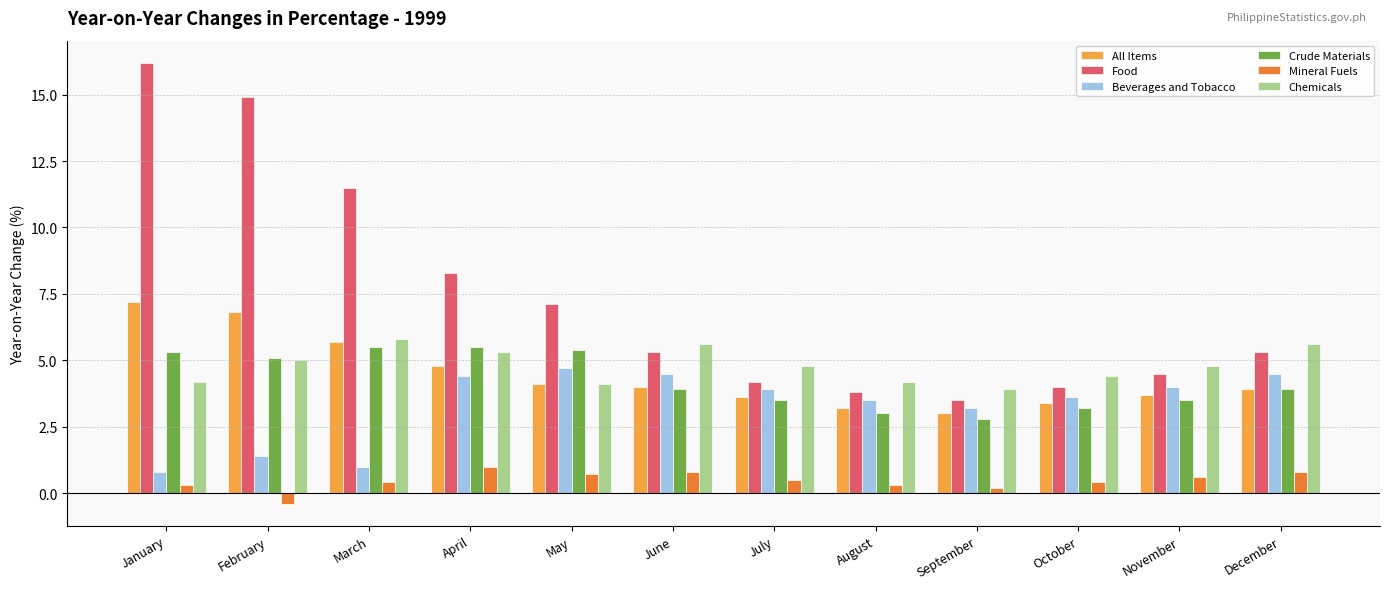

Which category has the highest value across all series?

January